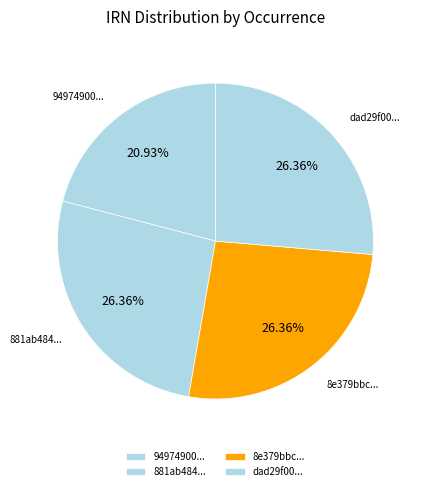

Combined, do 881ab484... and dad29f00... account for over 50%?

Yes